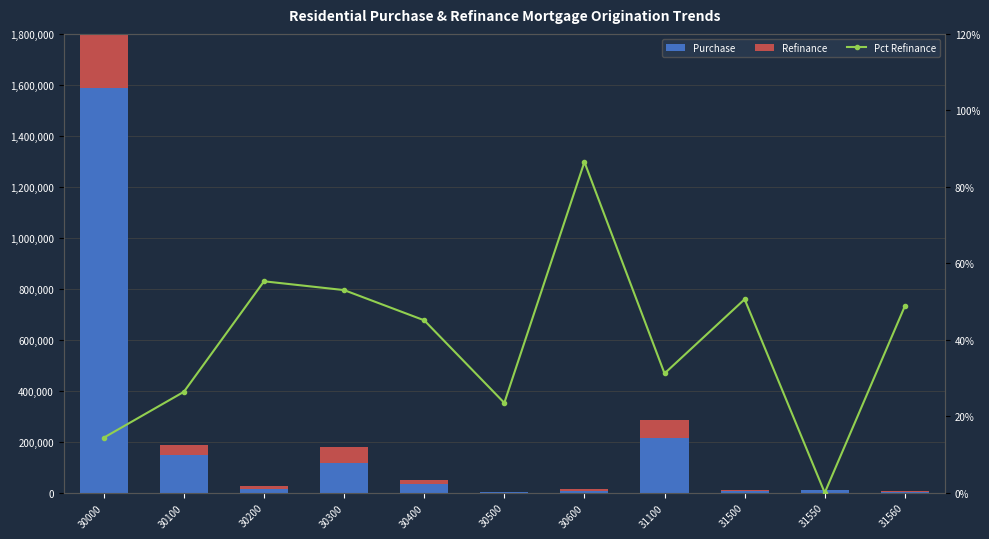

Reading right to left, extract all data points from this chart.

Purchase: 3818.0	9396.0	6526.0	216409.0	8530.0	1384.0	33760.0	116576.0	16217.0	149420.0	1587629.0
Refinance: 1865.0	0.0	3300.0	67590.0	7375.0	326.0	15230.0	61810.0	8970.0	39410.0	228693.0
Pct Refinance: 0.5	0.0	0.5	0.3	0.9	0.2	0.5	0.5	0.6	0.3	0.1